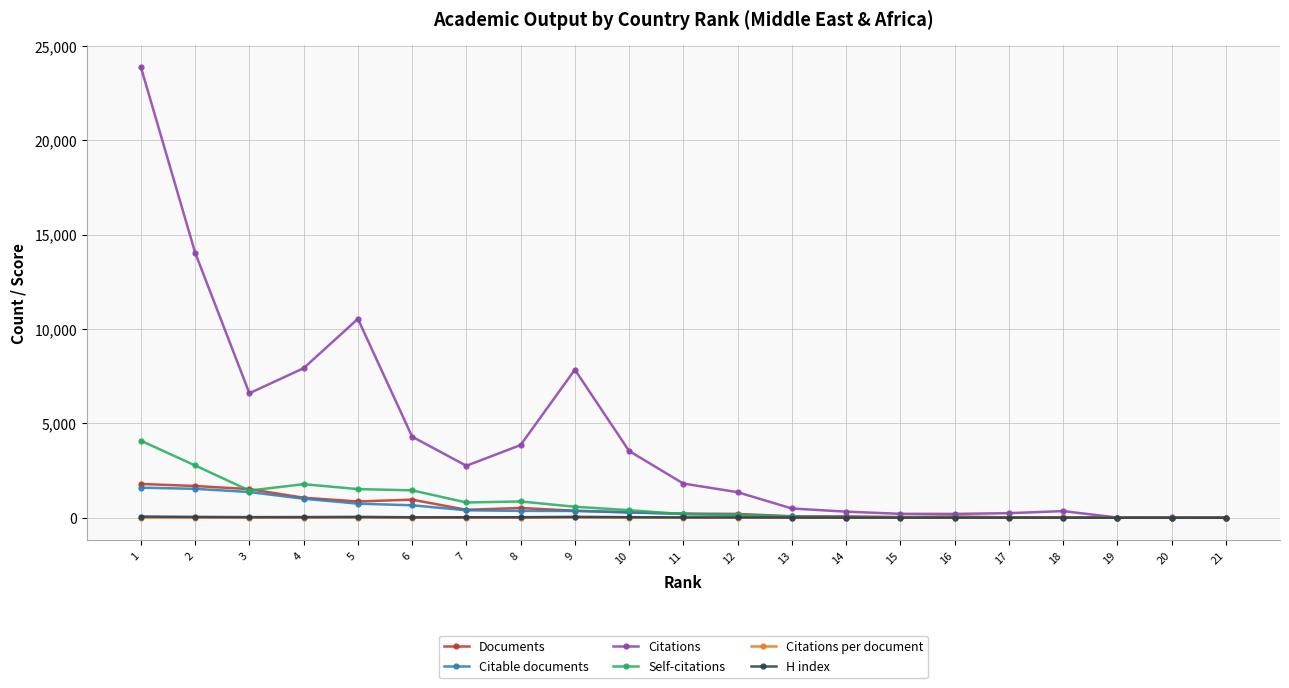

Which category has the highest value across all series?

1